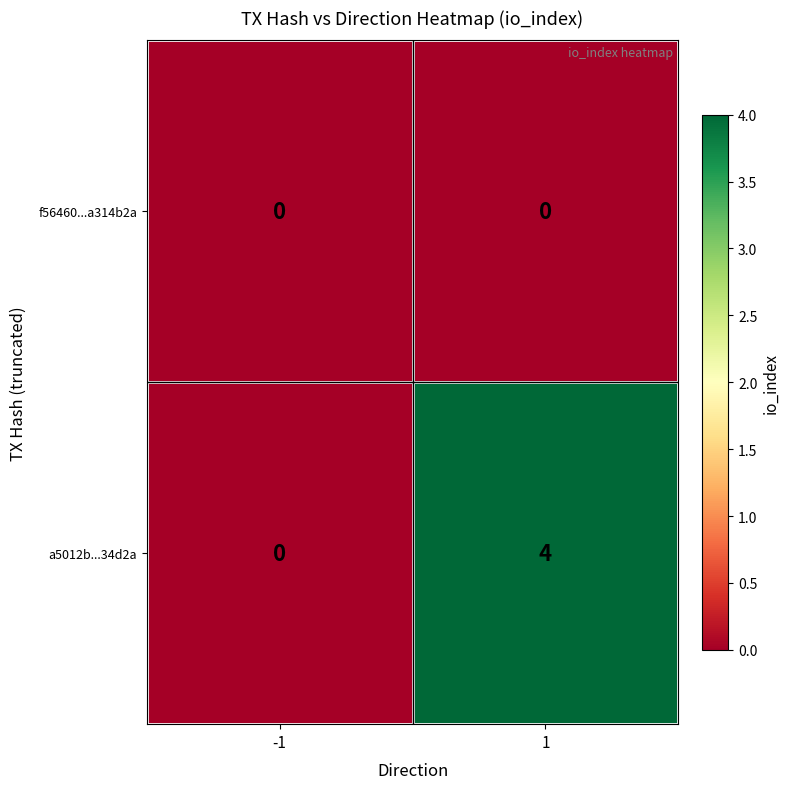

At which category is the sum across all series the highest?

1